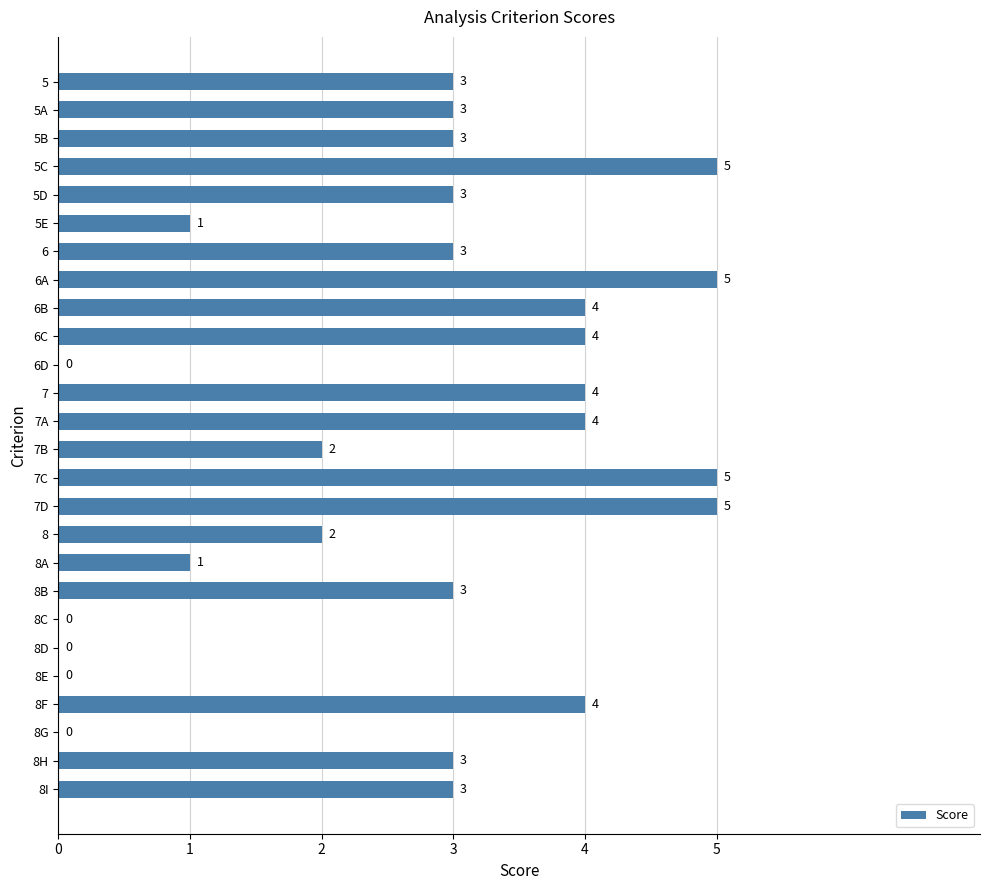

What is the maximum value shown in the chart?

5